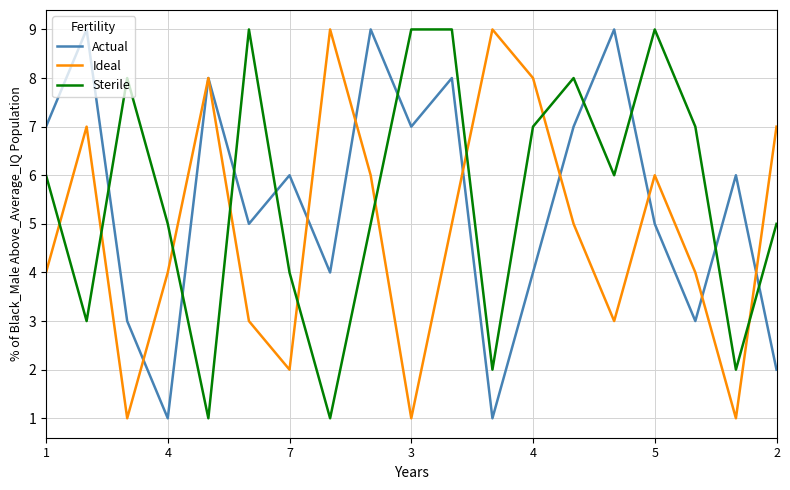

In Ideal, how many points are lower than both neighbors (excluding endpoints)?

5